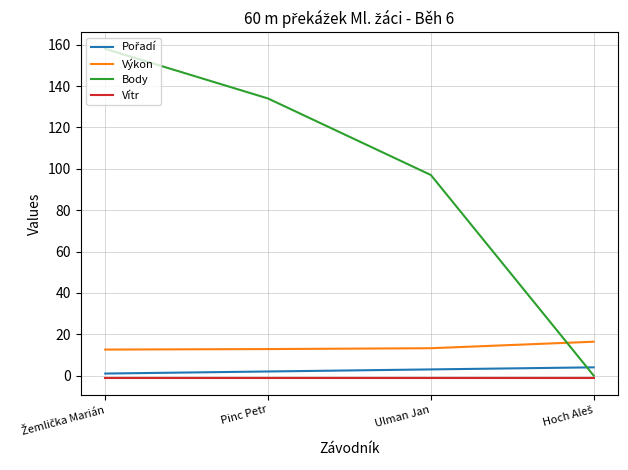

Which series has the widest spread of values?

Body